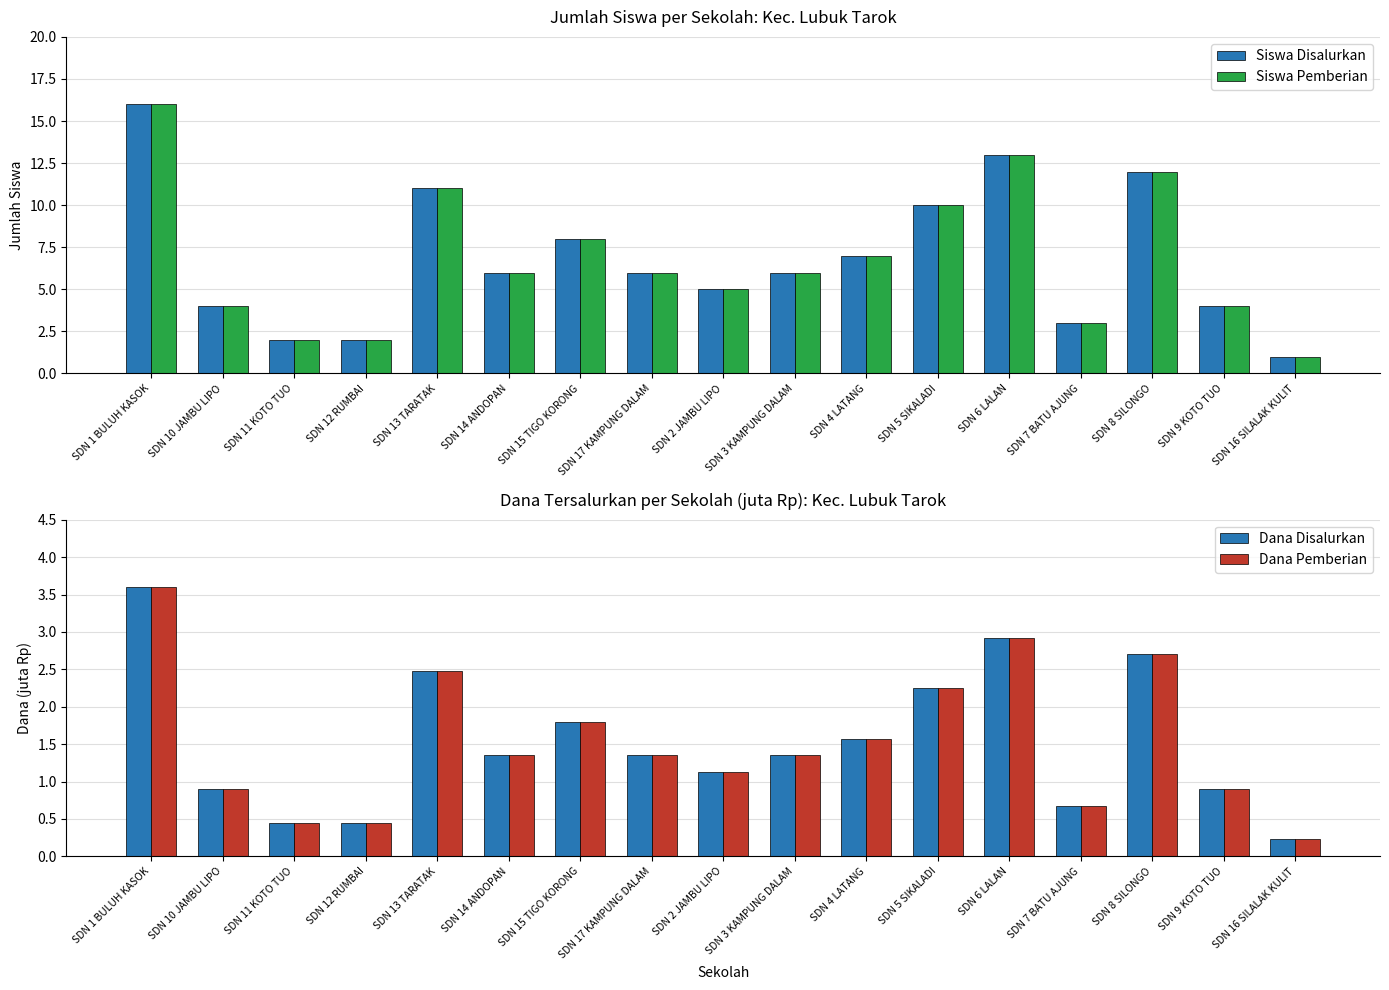

What is the sum of the Dana Pemberian values at SDN 3 KAMPUNG DALAM and SDN 12 RUMBAI?

1.8